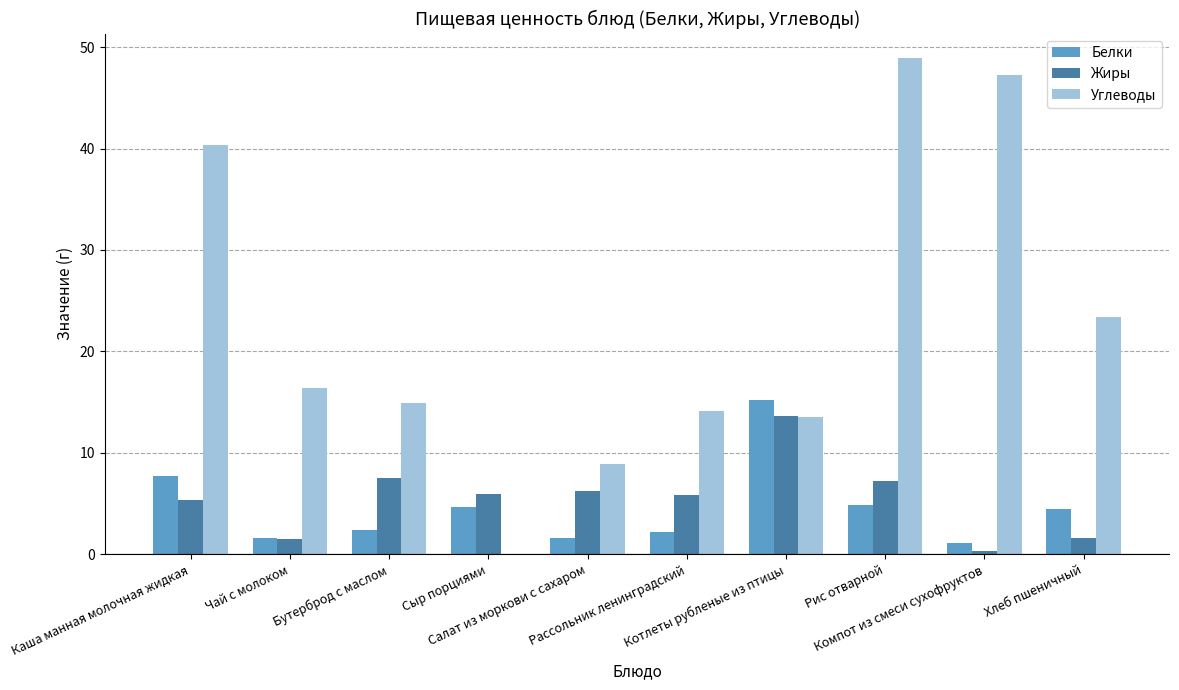

What is the greatest value displayed?

48.9